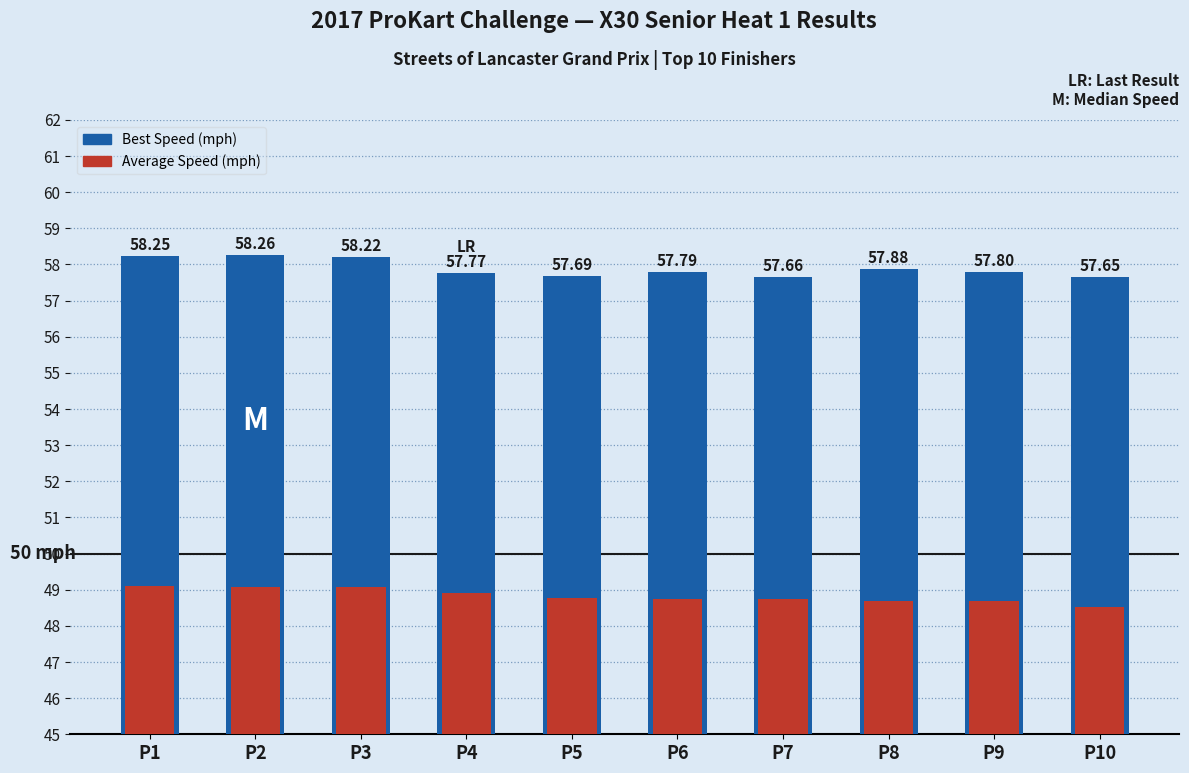

Between P2 and P3, which series saw the biggest shift?

Best Speed (mph)